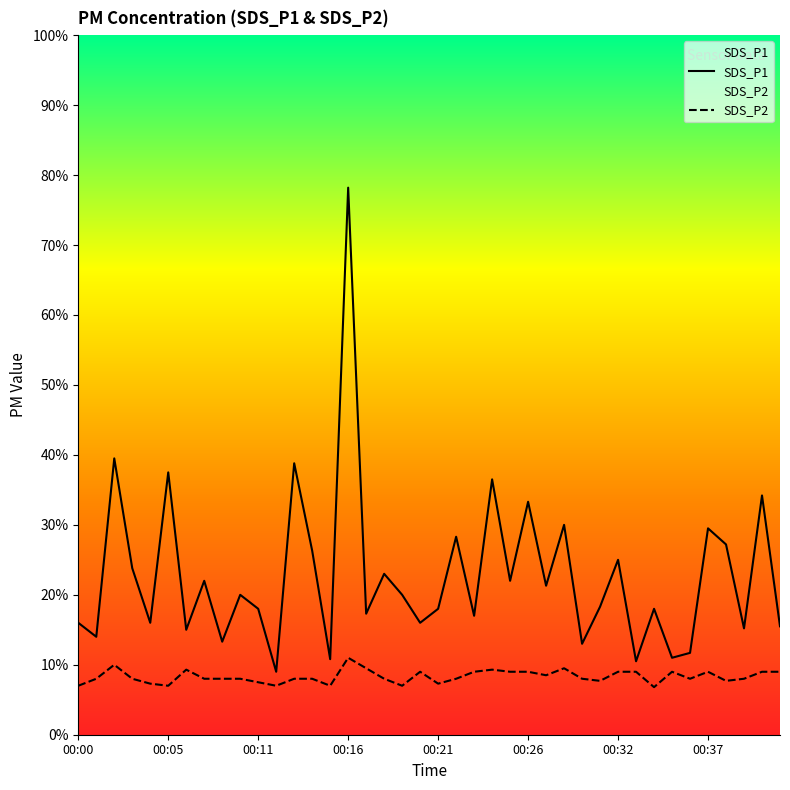

How many values in the SDS_P1 series exceed 2?

18